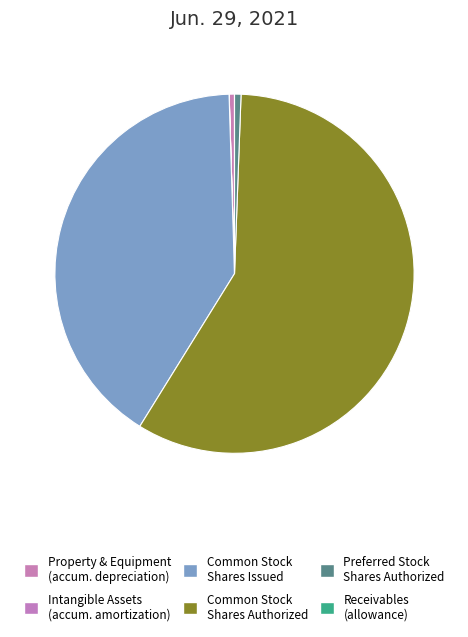

What is the largest slice in the pie chart?

Common Stock Shares Authorized